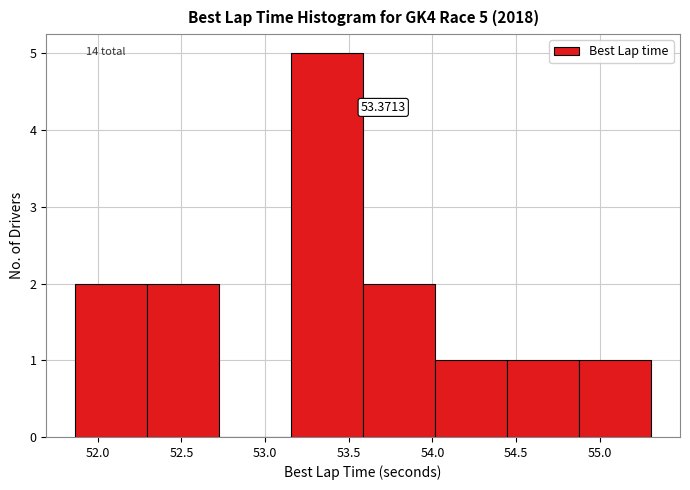

Which range on the x-axis has the tallest bar?

53.15 to 53.60